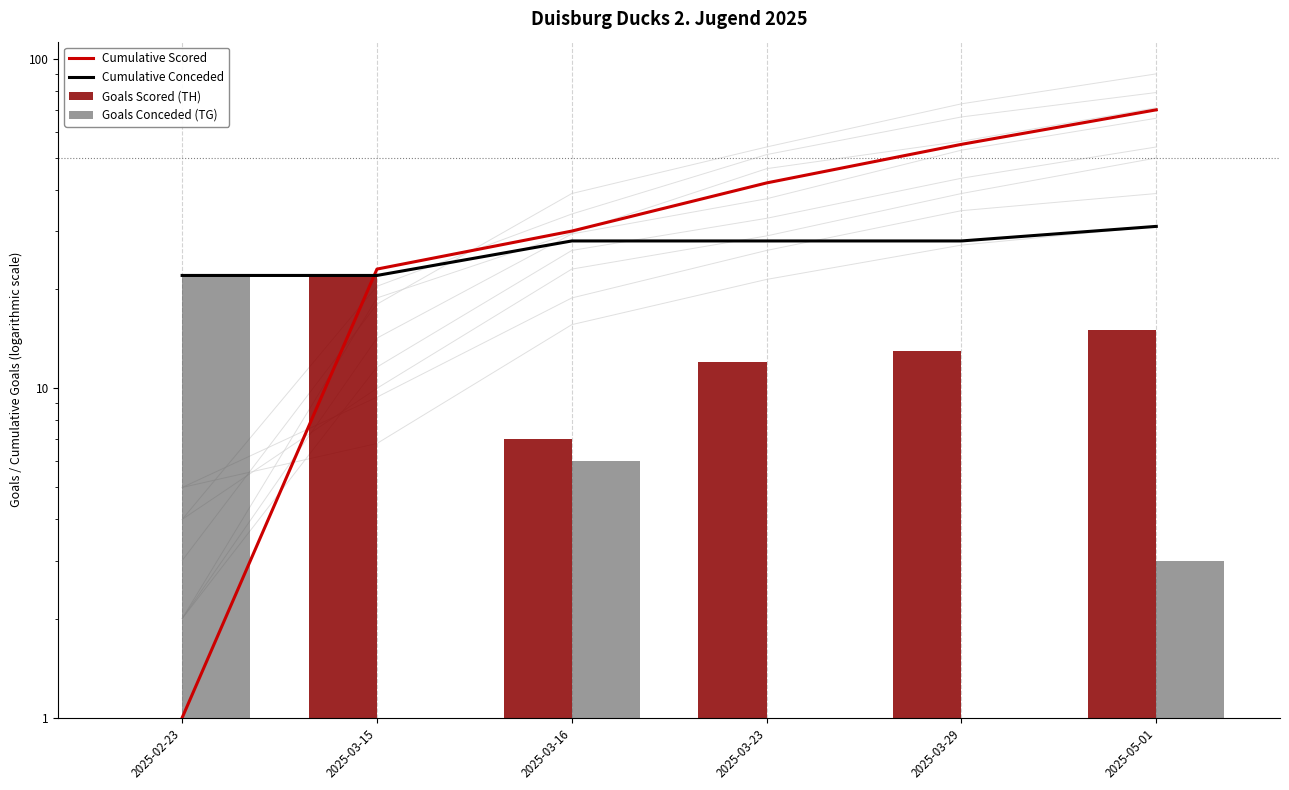

Which label corresponds to the largest value in the chart?

2025-05-01